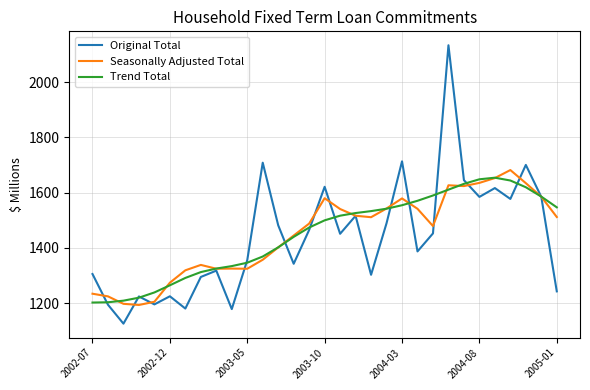

What is the smallest value displayed?

1125.2